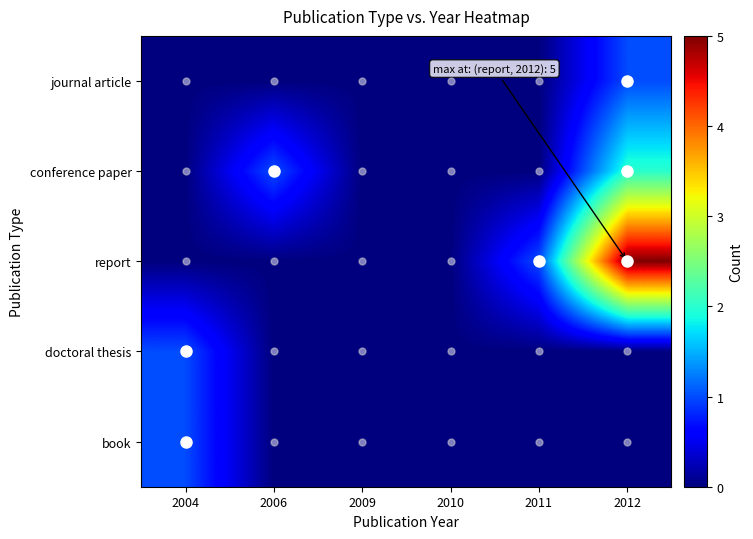

Reading left to right, list all the values displayed in this chart.

journal article: 2004=0	2006=0	2009=0	2010=0	2011=0	2012=1
conference paper: 2004=0	2006=1	2009=0	2010=0	2011=0	2012=2
report: 2004=0	2006=0	2009=0	2010=0	2011=1	2012=5
doctoral thesis: 2004=1	2006=0	2009=0	2010=0	2011=0	2012=0
book: 2004=1	2006=0	2009=0	2010=0	2011=0	2012=0